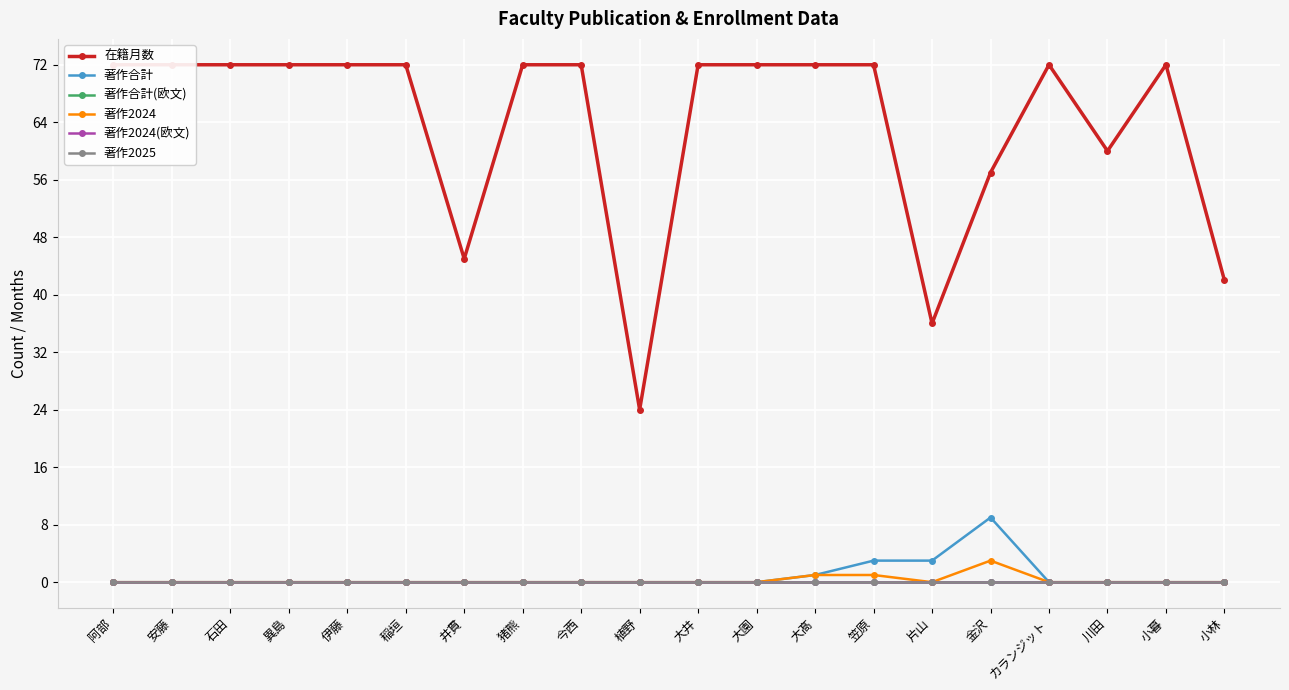

Is the value of 著作2024(欧文) at 稲垣 greater than the value of 在籍月数 at カランジット?

No